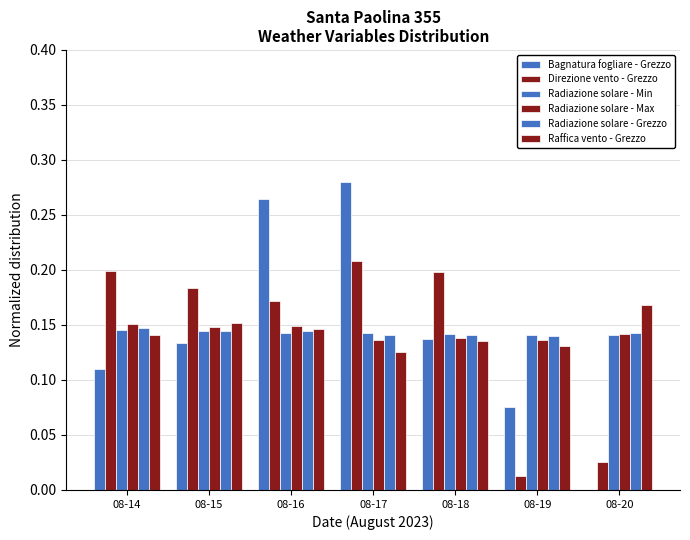

How many distinct data groups are displayed?

6